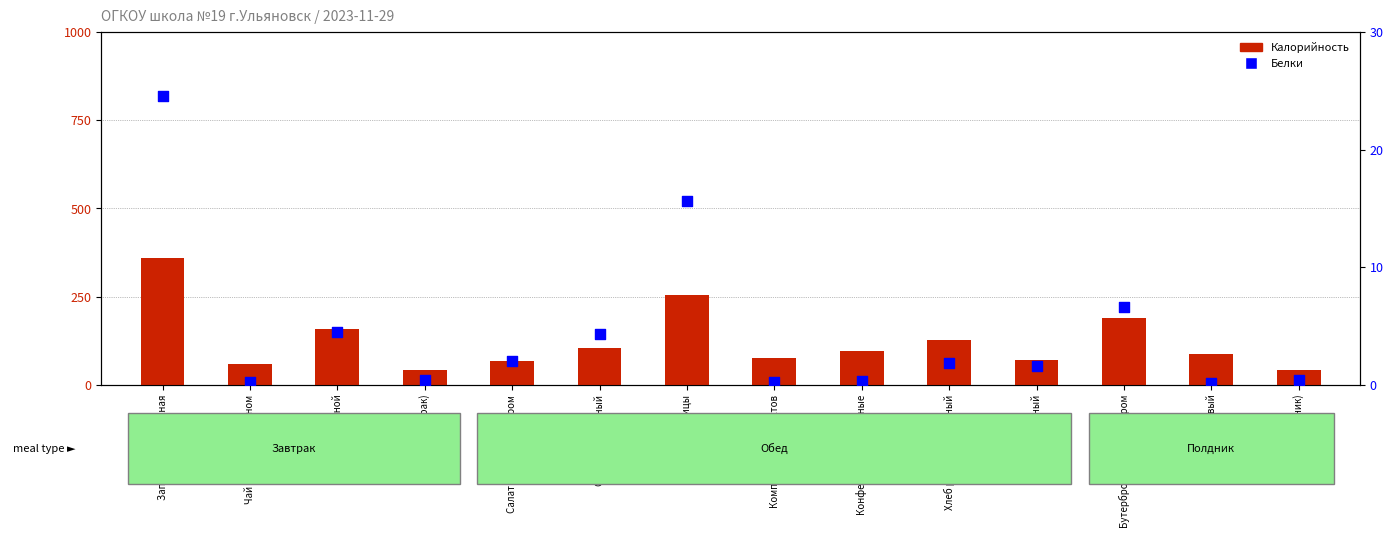

Is the value of Белки at Компот из сухофруктов greater than the value of Калорийность at Сок фруктовый?

No